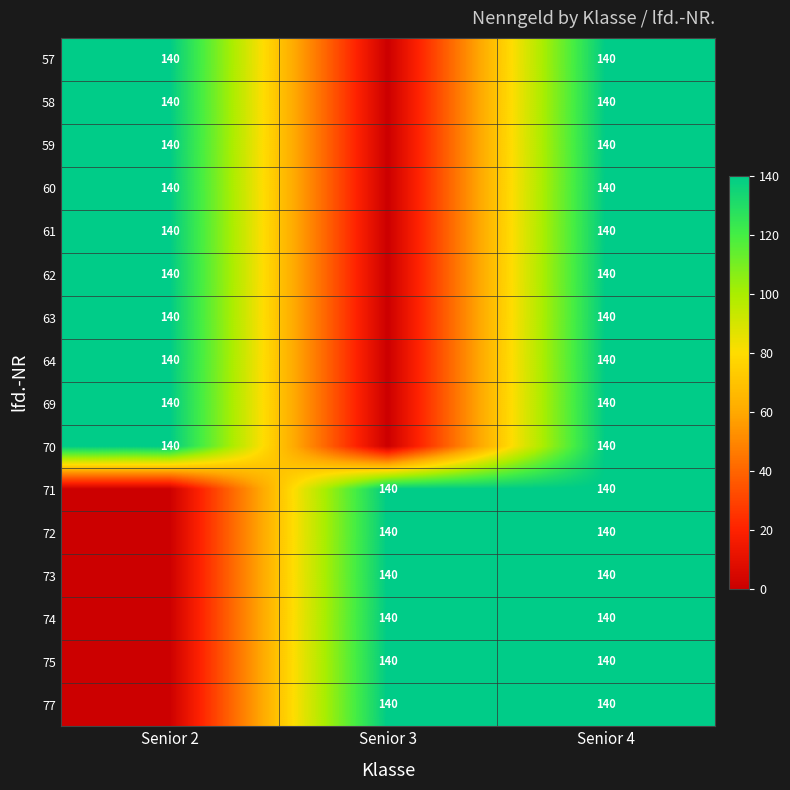

What is the total value across all series at Senior 4?

2240